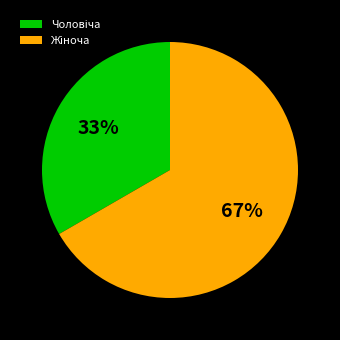

To the nearest percent, what is the average slice percentage?

50%